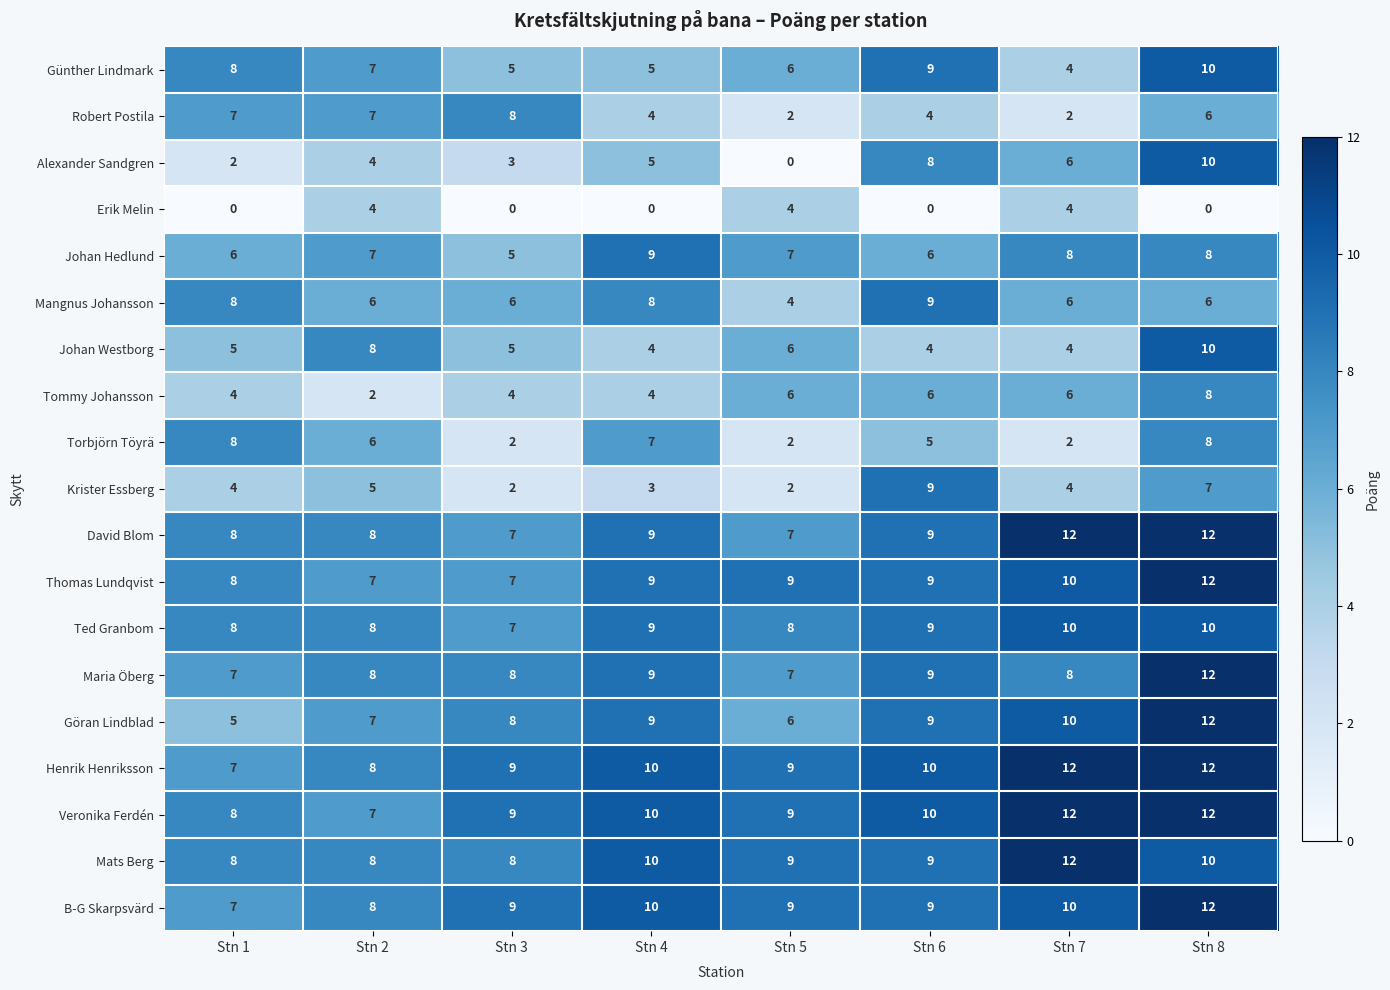

How many values in the Tommy Johansson series are below 6?

4